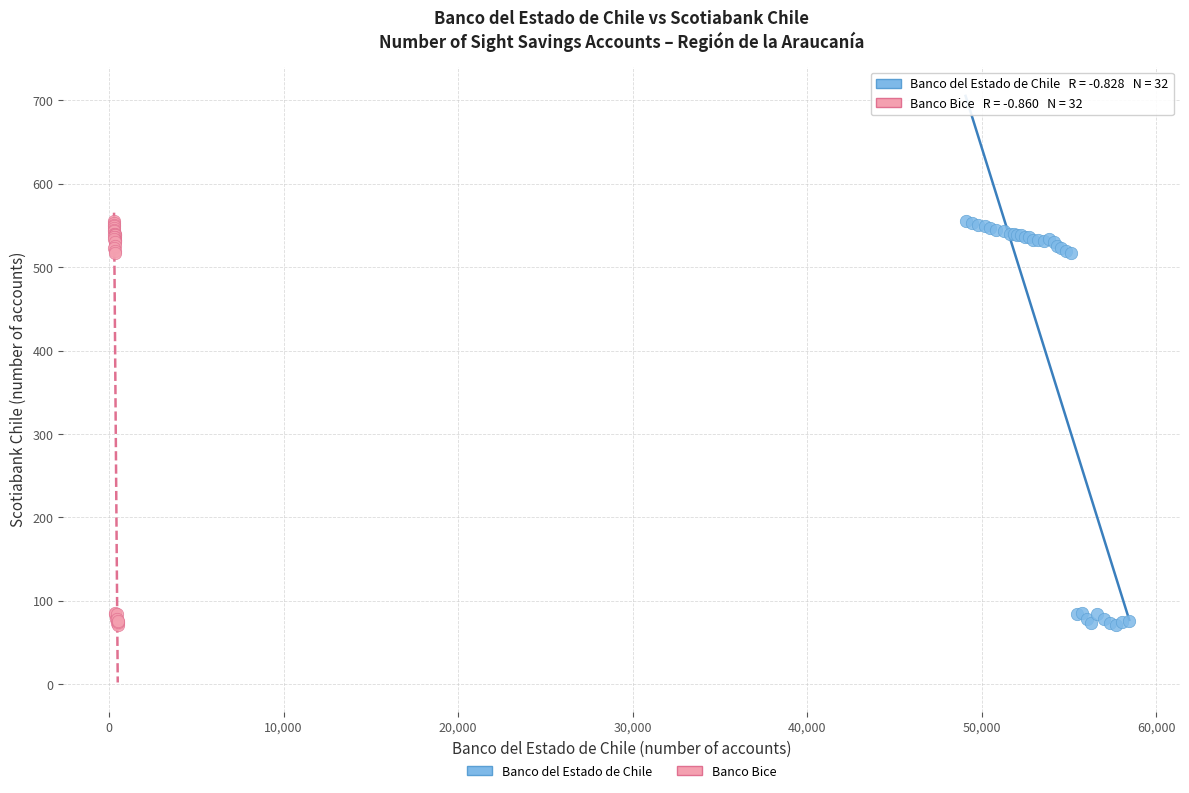

What are all the series names shown in the legend?

Banco del Estado de Chile, Banco Bice